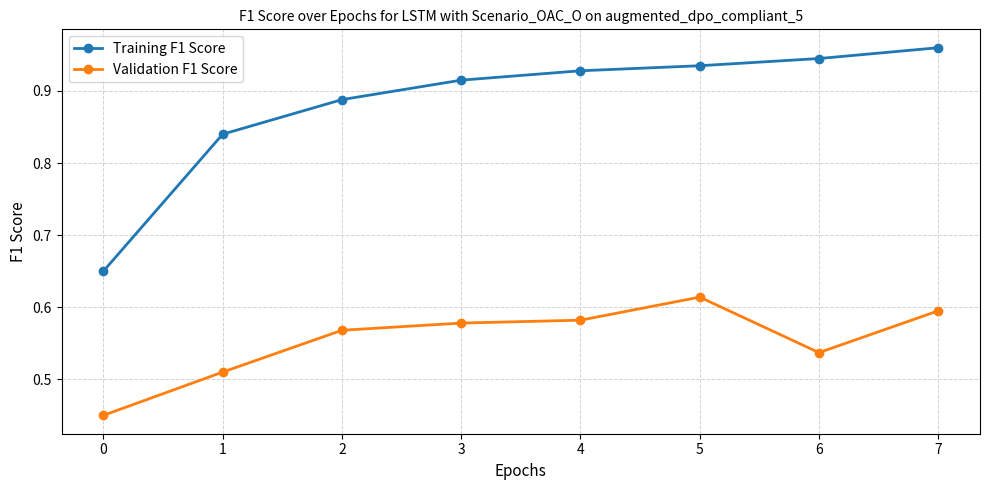

Is the value of Training F1 Score at 2 greater than the value of Validation F1 Score at 0?

Yes